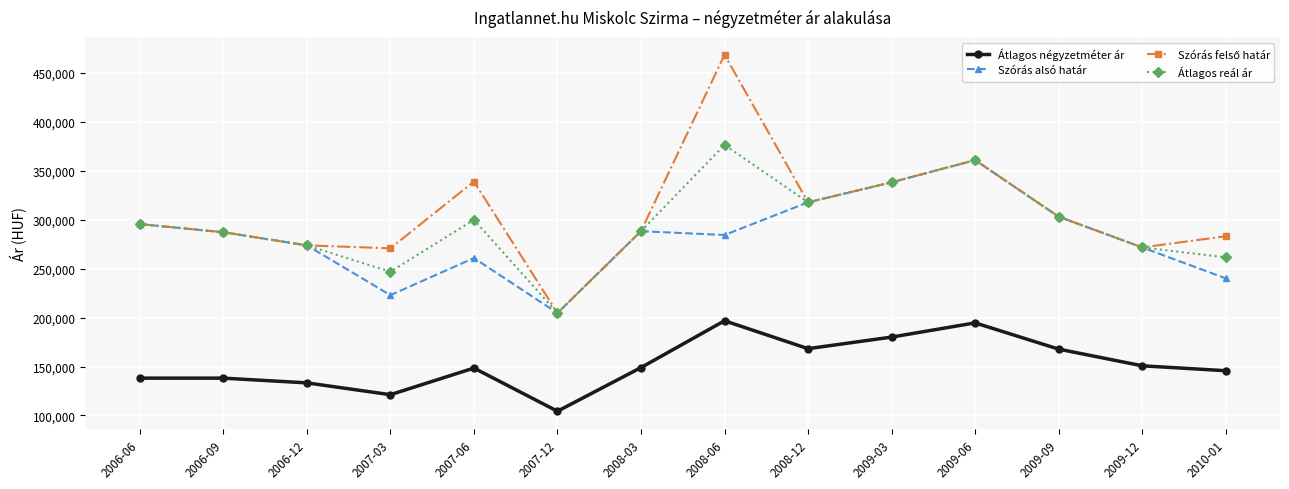

True or false: Átlagos négyzetméter ár and Átlagos reál ár intersect in this chart.

False